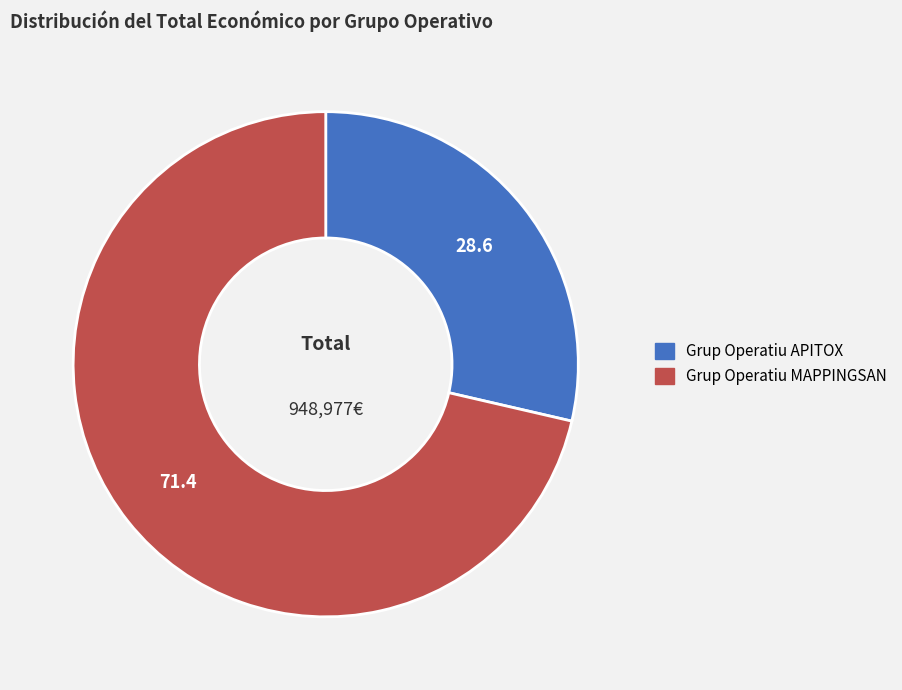

Is Grup Operatiu MAPPINGSAN the majority of the pie?

Yes